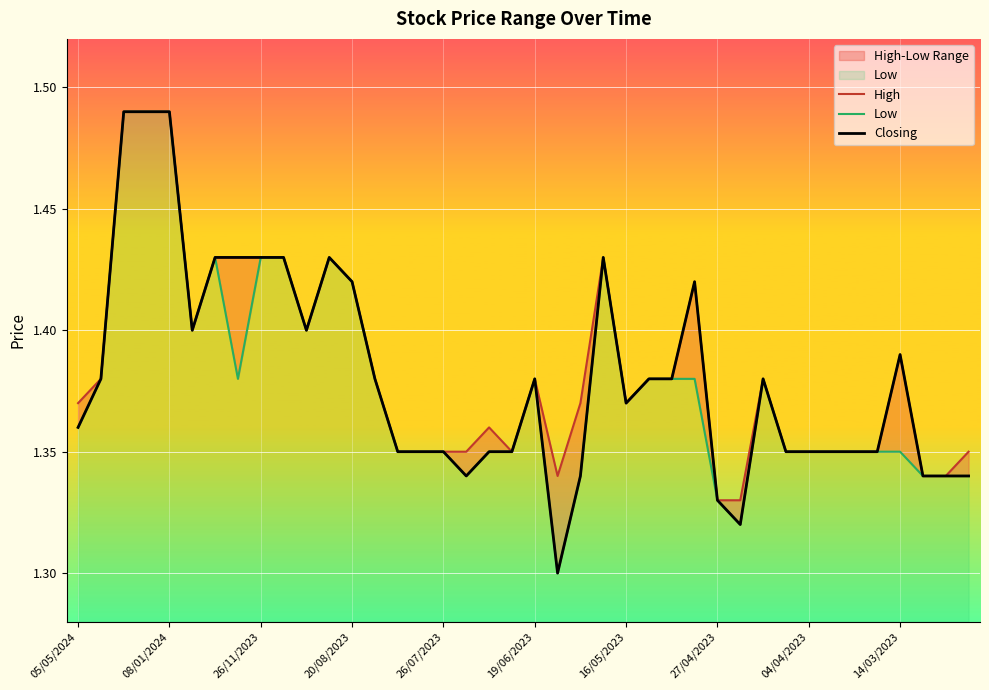

Is it true that Closing equals 1.4 at 10?

True